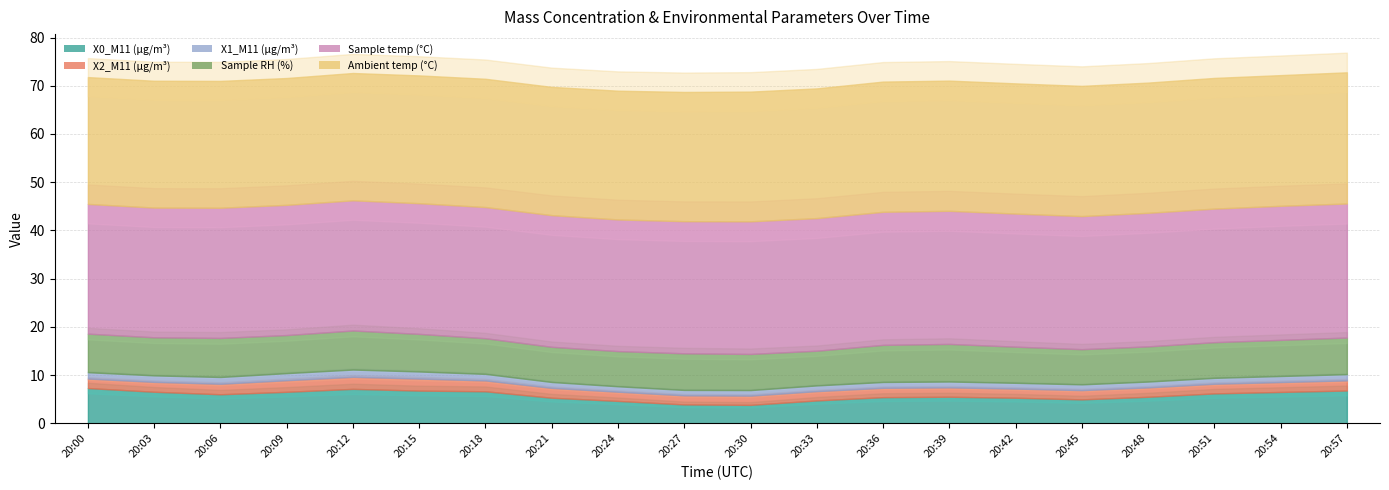

Rank the categories by Sample RH (%) value from lowest to highest.

20:33, 20:21, 20:24, 20:45, 20:48, 20:18, 20:51, 20:30, 20:42, 20:54, 20:27, 20:57, 20:36, 20:15, 20:39, 20:03, 20:09, 20:00, 20:06, 20:12